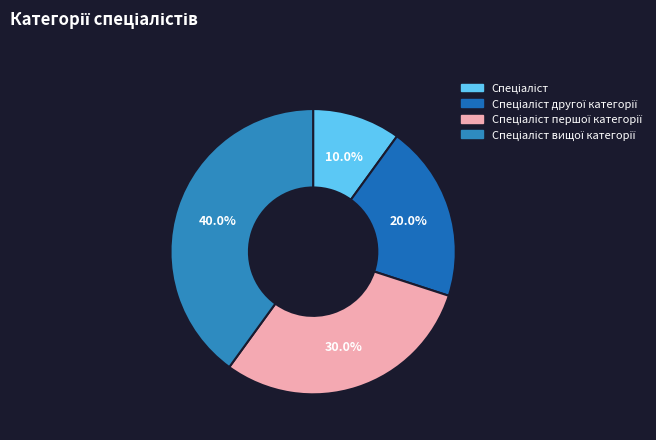

How many segments does this pie chart have?

4